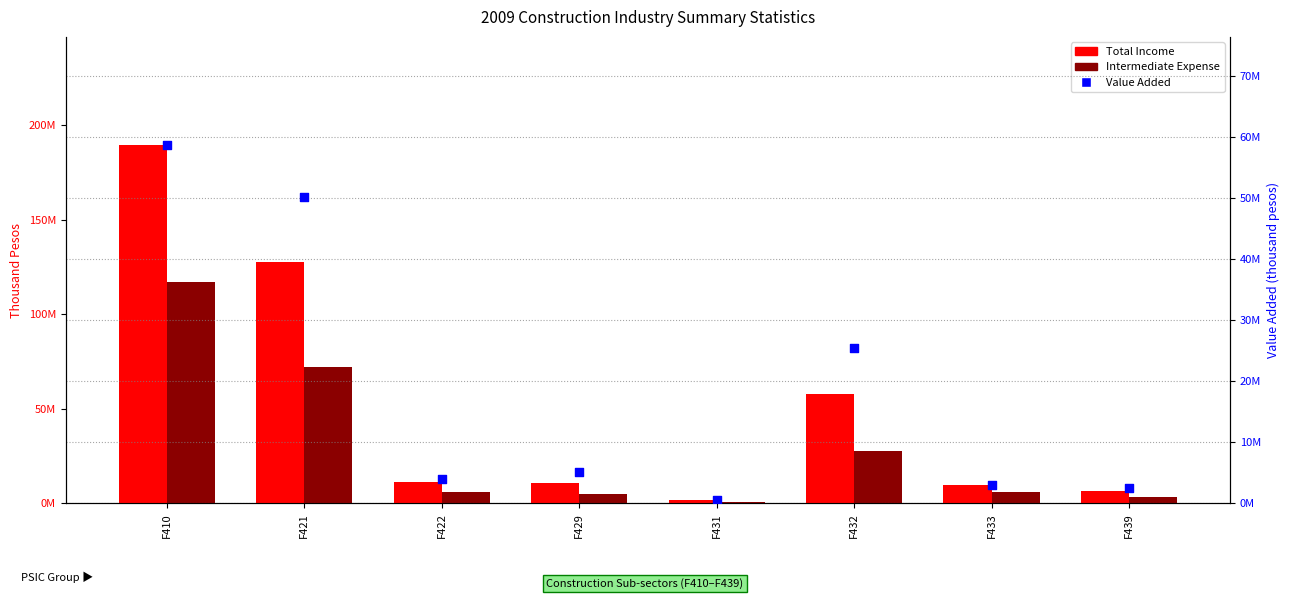

Which series has the widest spread of Y values?

Total Income